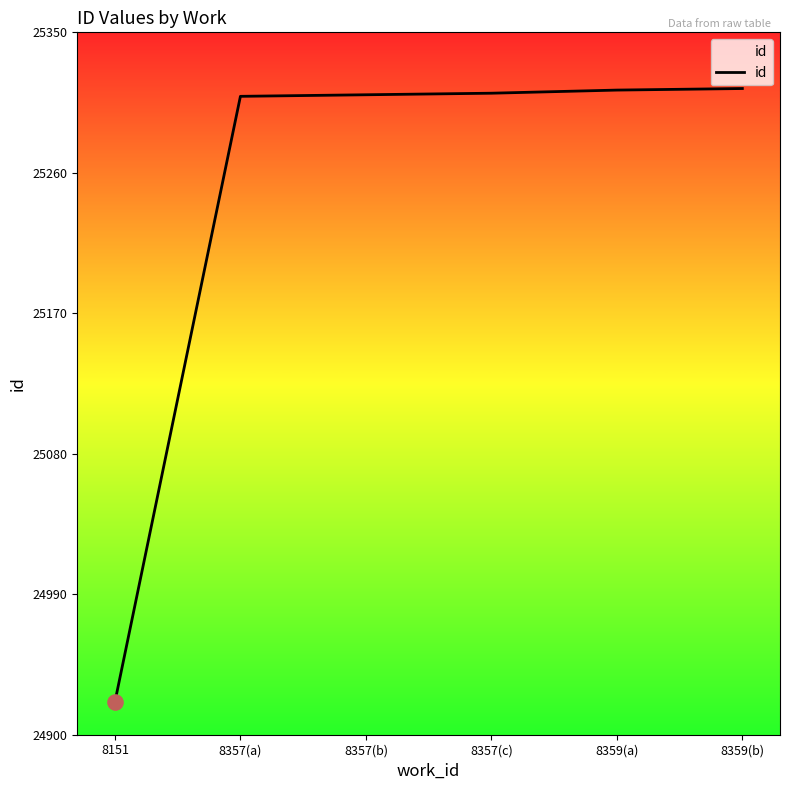

Approximately how many times larger is the value at 8359(a) compared to 8357(a)?

1.0